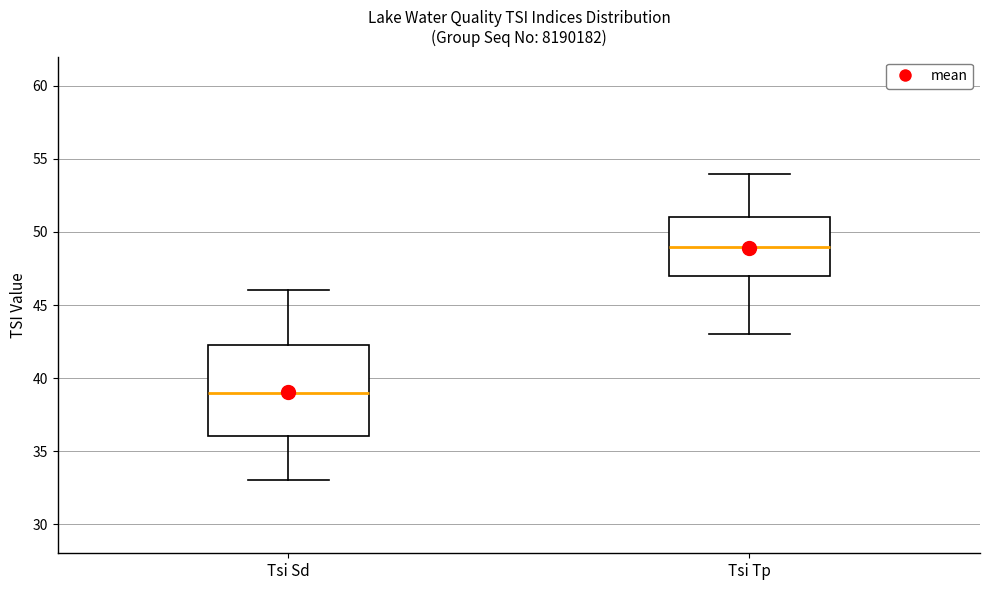

Reading left to right, read every box against the y-axis: the position of its median line, the range the box covers, and the ends of its whiskers. The values are not printed on the chart, so give them approximately, as read against the axis.

Tsi Sd: median 39.0, box 36.0 to 42.5, whiskers 33.0 to 46.0
Tsi Tp: median 49.0, box 47.0 to 51.0, whiskers 43.0 to 54.0